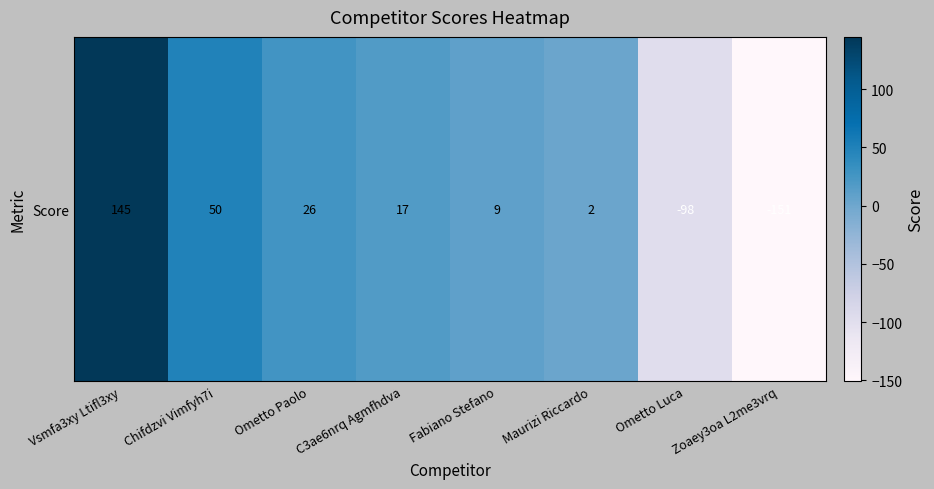

Rank the categories by value from highest to lowest.

Vsmfa3xy Ltifl3xy, Chifdzvi Vimfyh7i, Ometto Paolo, C3ae6nrq Agmfhdva, Fabiano Stefano, Maurizi Riccardo, Ometto Luca, Zoaey3oa L2me3vrq